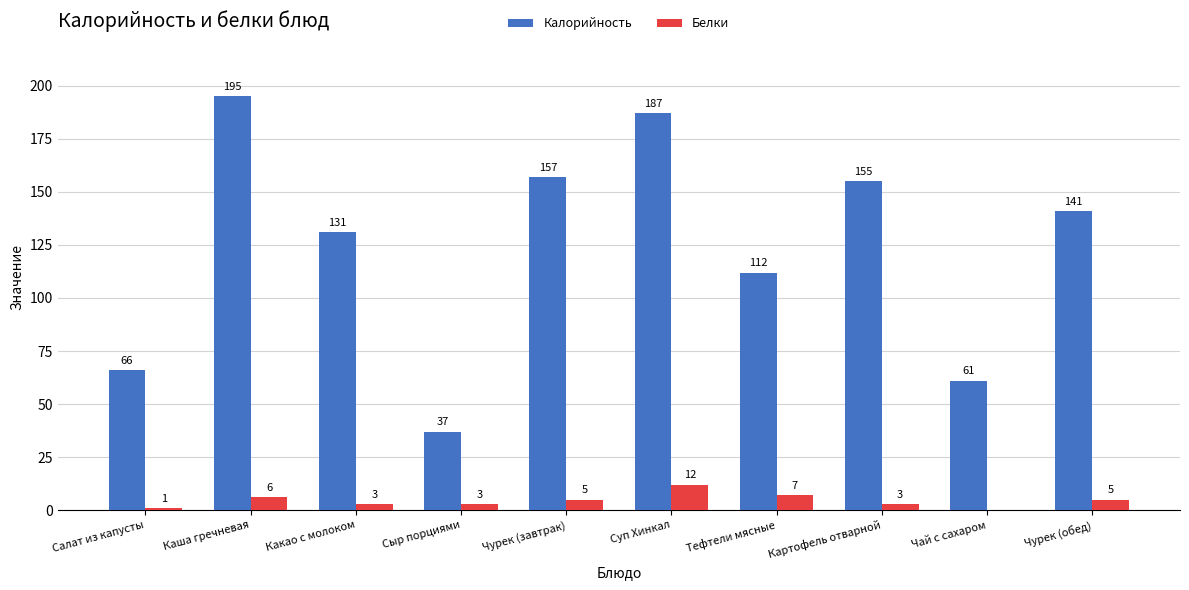

Between Каша гречневая and Сыр порциями, which series saw the biggest shift?

Калорийность